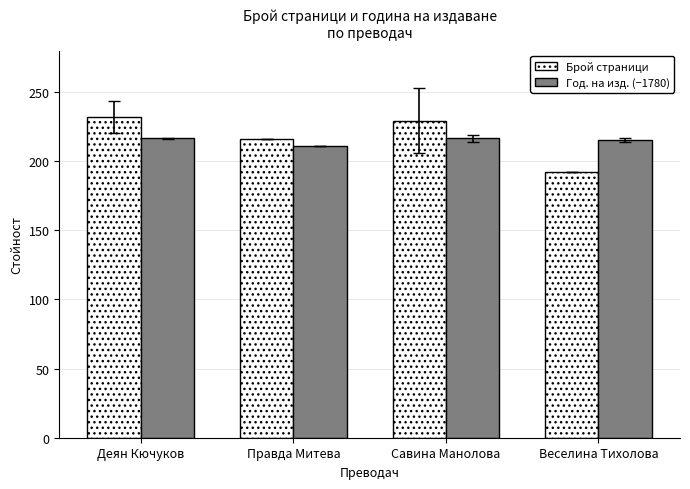

How many groups of bars are there?

4